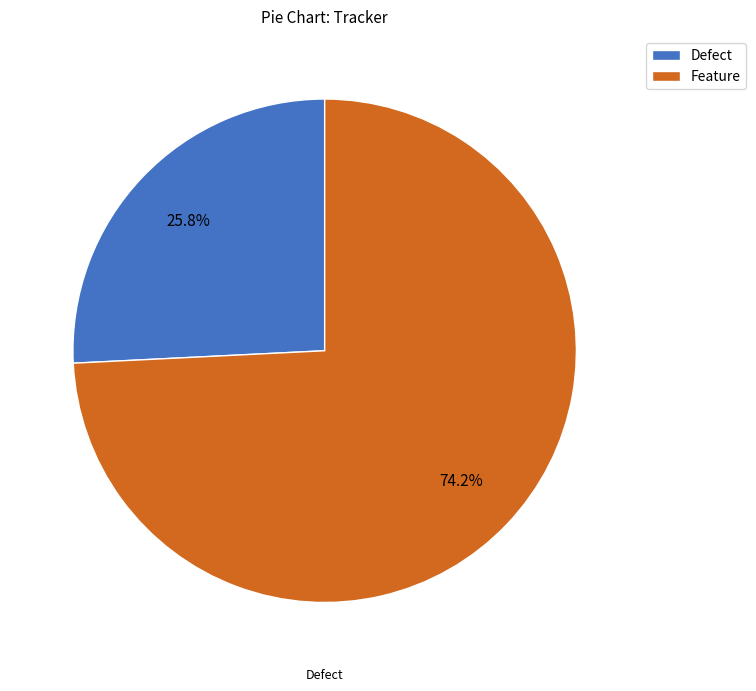

What percentage do Defect and Feature together represent?

100.0%